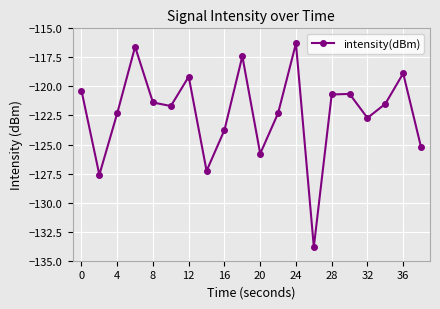

What is the sum of all values?

-2445.4